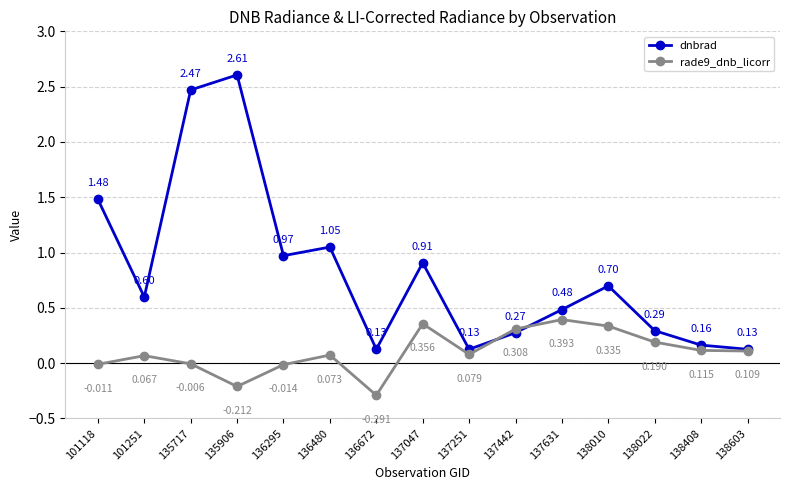

Is the value of rade9_dnb_licorr at 137442 greater than the value of dnbrad at 138603?

Yes